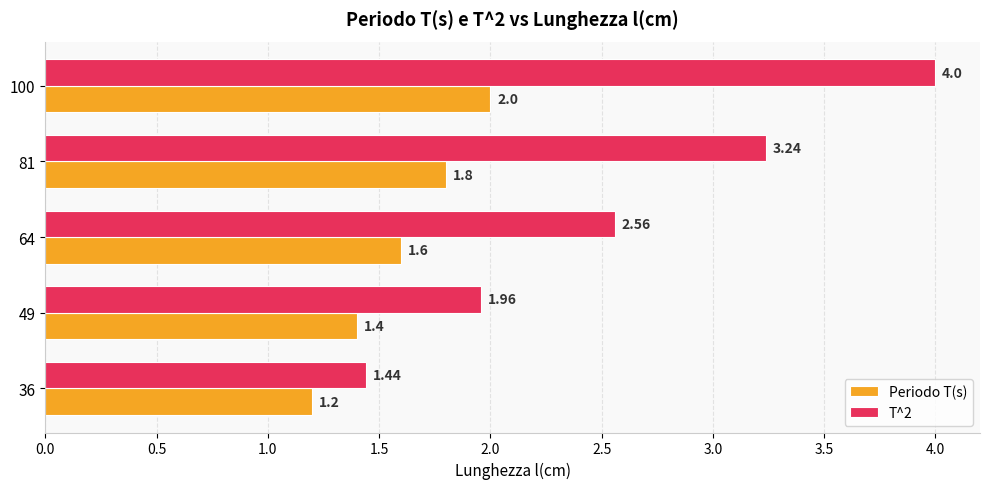

At how many categories does at least one series exceed 2?

3